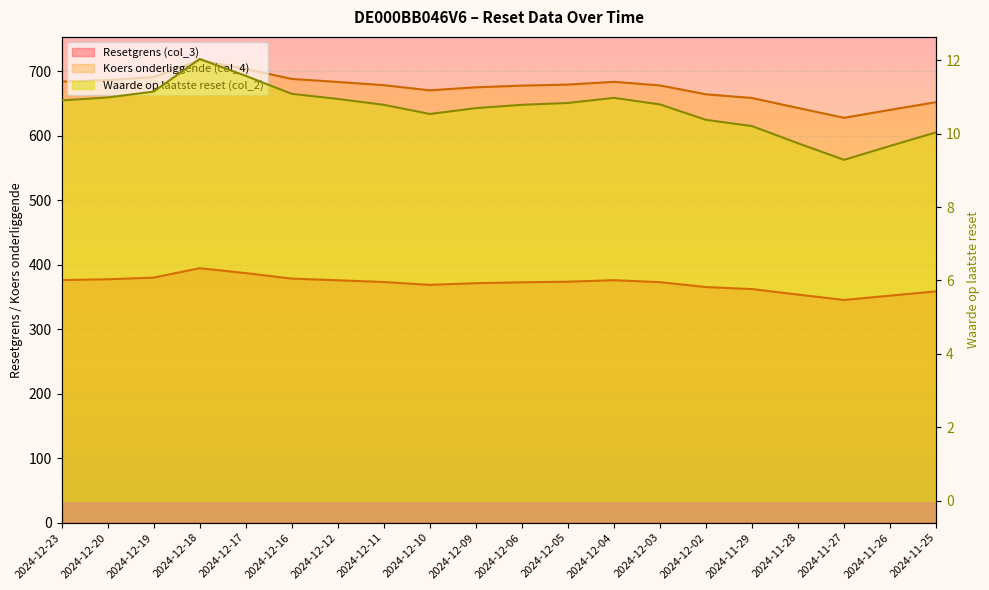

Rank the series by their average value, from highest to lowest.

Koers onderliggende (col_4), Resetgrens (col_3), Waarde op laatste reset (col_2)